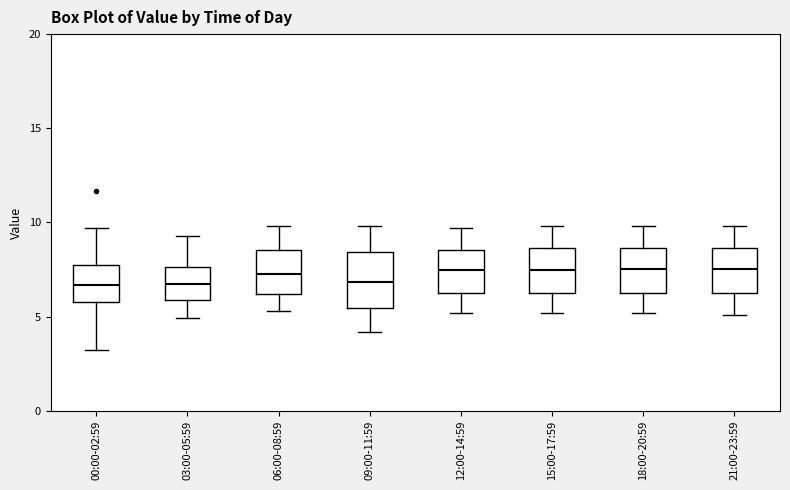

Reading left to right, read every box against the y-axis: the position of its median line, the range the box covers, and the ends of its whiskers. The values are not printed on the chart, so give them approximately, as read against the axis.

00:00-02:59: median 6.5, box 6.0 to 7.5, whiskers 3.0 to 9.5
03:00-05:59: median 6.5, box 6.0 to 7.5, whiskers 5.0 to 9.5
06:00-08:59: median 7.5, box 6.0 to 8.5, whiskers 5.5 to 10.0
09:00-11:59: median 7.0, box 5.5 to 8.5, whiskers 4.0 to 10.0
12:00-14:59: median 7.5, box 6.5 to 8.5, whiskers 5.0 to 9.5
15:00-17:59: median 7.5, box 6.5 to 8.5, whiskers 5.0 to 10.0
18:00-20:59: median 7.5, box 6.5 to 8.5, whiskers 5.0 to 10.0
21:00-23:59: median 7.5, box 6.5 to 8.5, whiskers 5.0 to 10.0